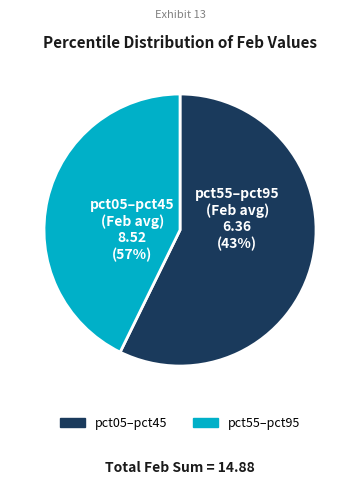

Is pct35 the majority of the pie?

No